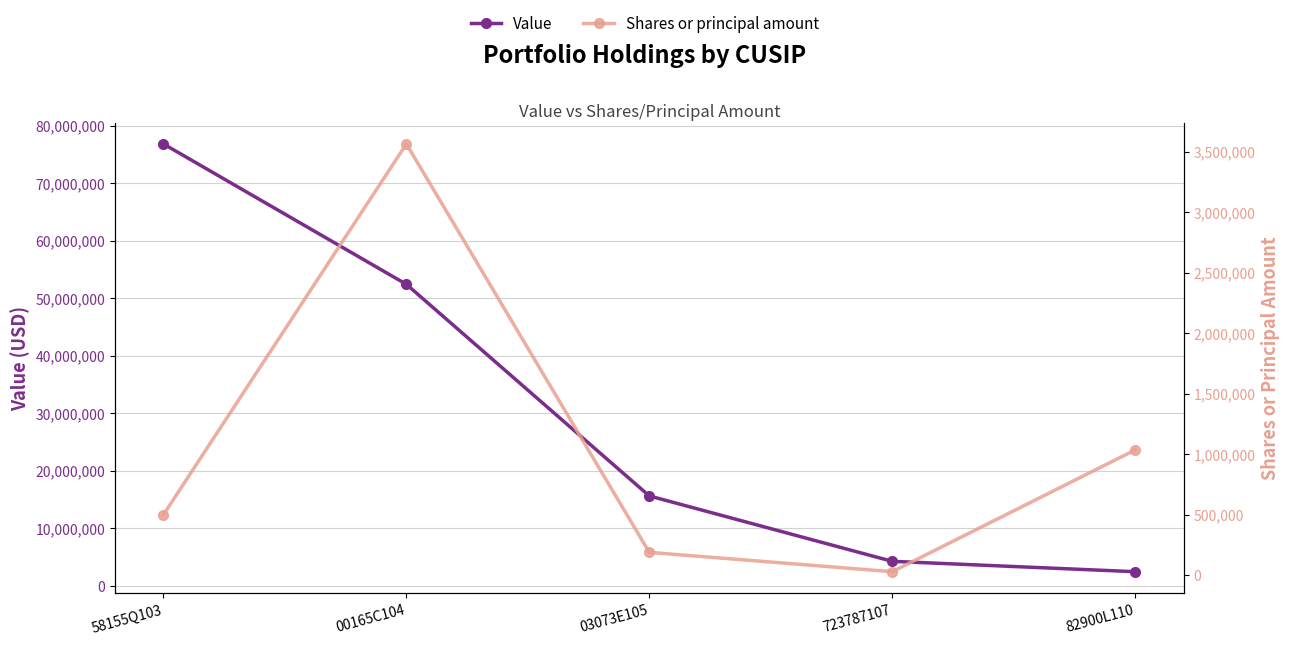

The value of Shares or principal amount at 03073E105 is 312103. True or false?

False